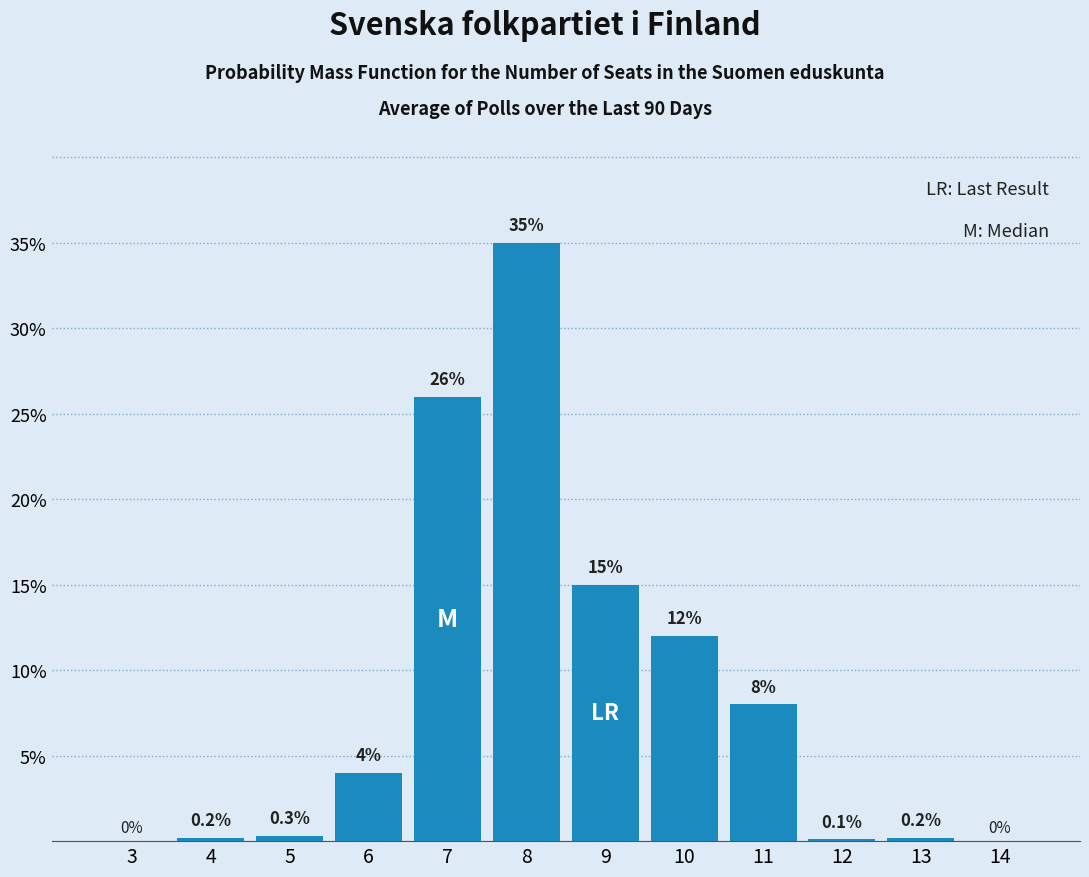

Reading right to left, transcribe all the data shown in this chart.

14=0.0	13=0.2	12=0.1	11=8.0	10=12.0	9=15.0	8=35.0	7=26.0	6=4.0	5=0.3	4=0.2	3=0.0